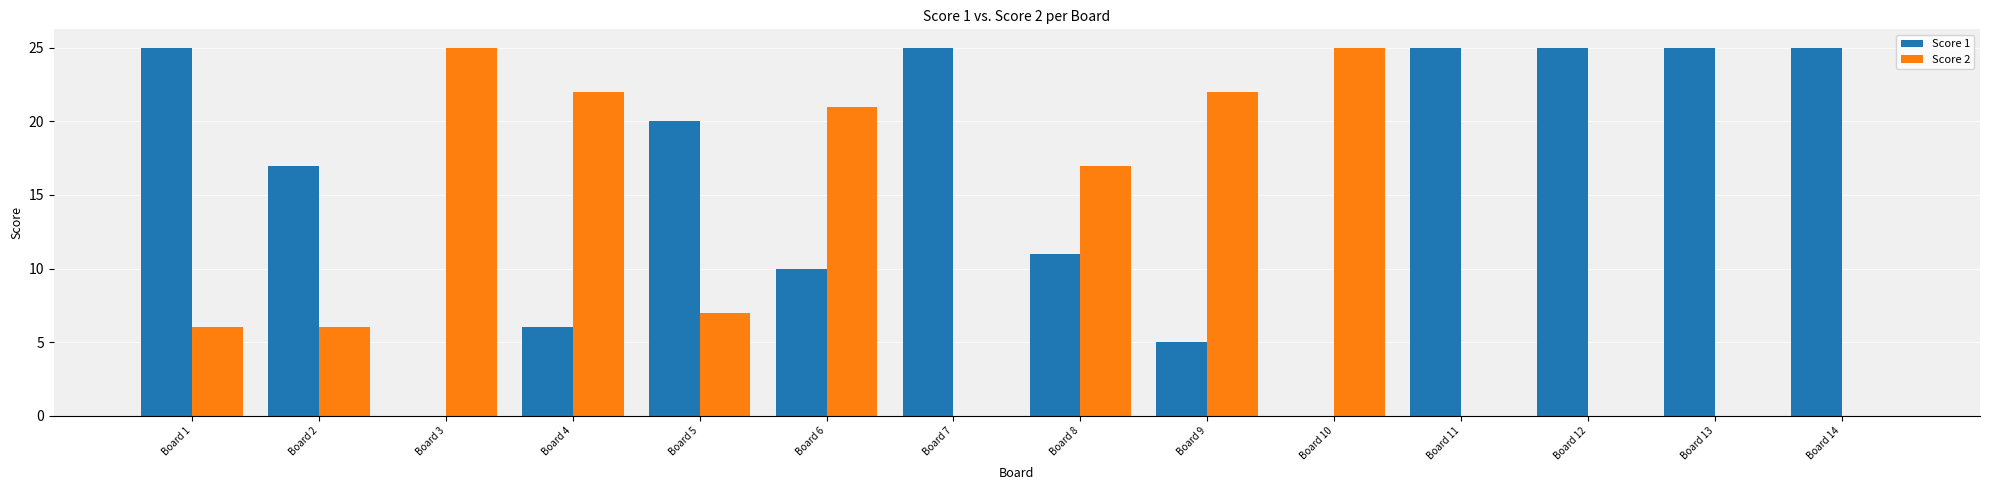

What are all the series names shown in the legend?

Score 1, Score 2